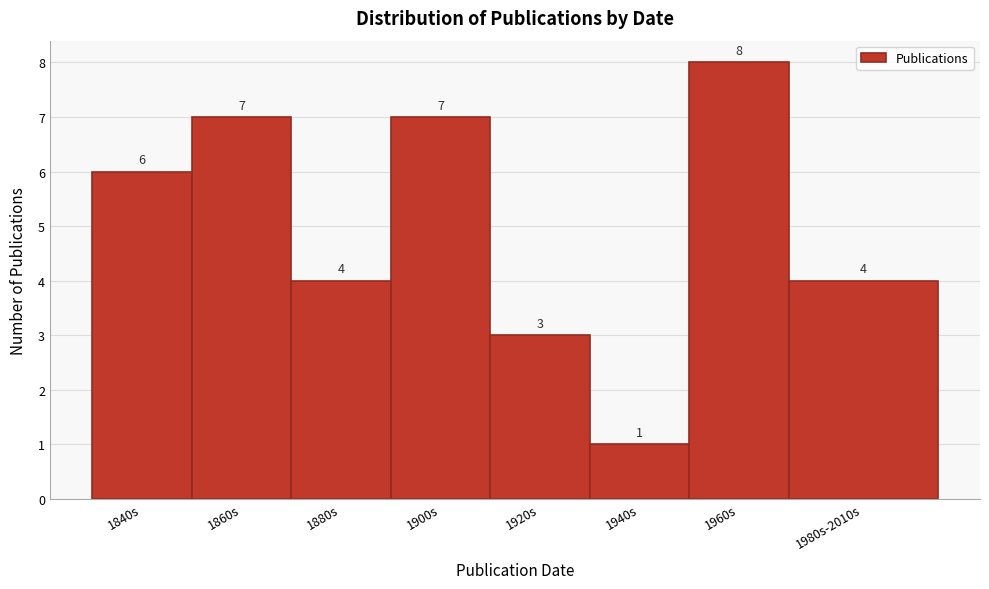

Reading left to right, what are all the values shown in this chart?

1840s=6	1860s=7	1880s=4	1900s=7	1920s=3	1940s=1	1960s=8	1980s-2010s=4